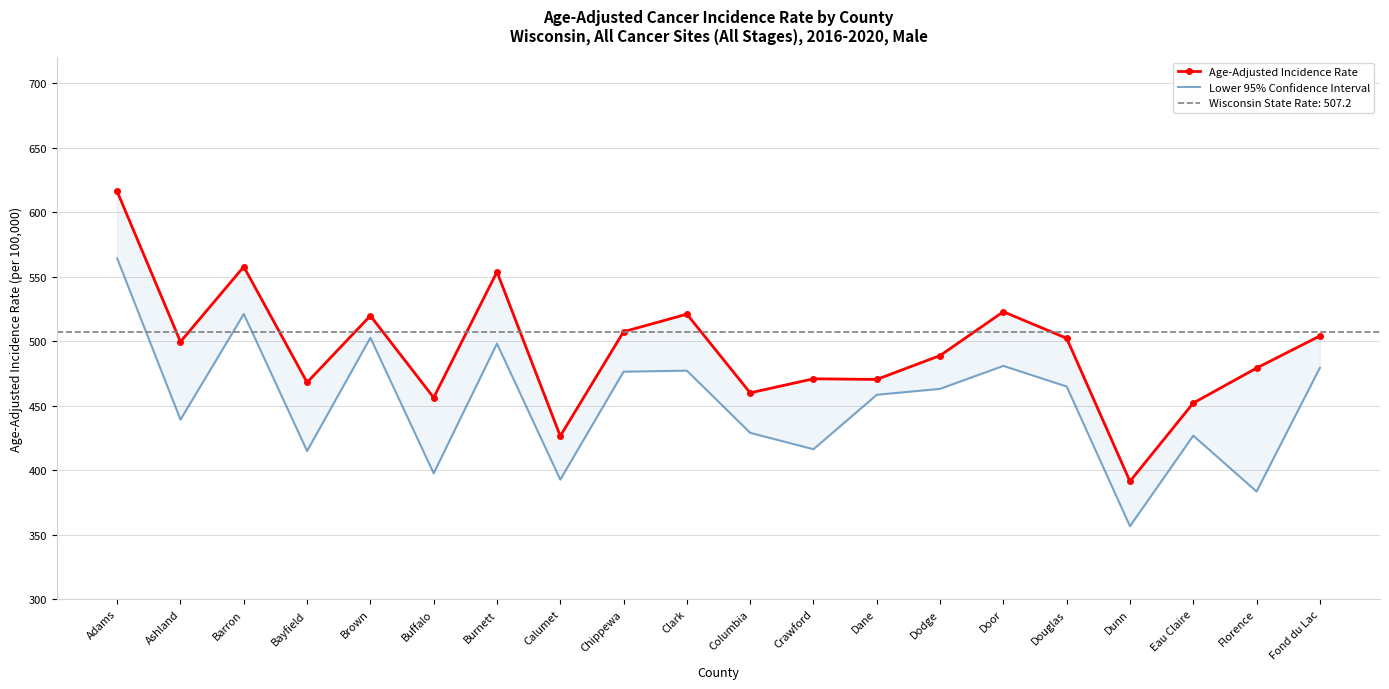

What position from the left is Brown?

5